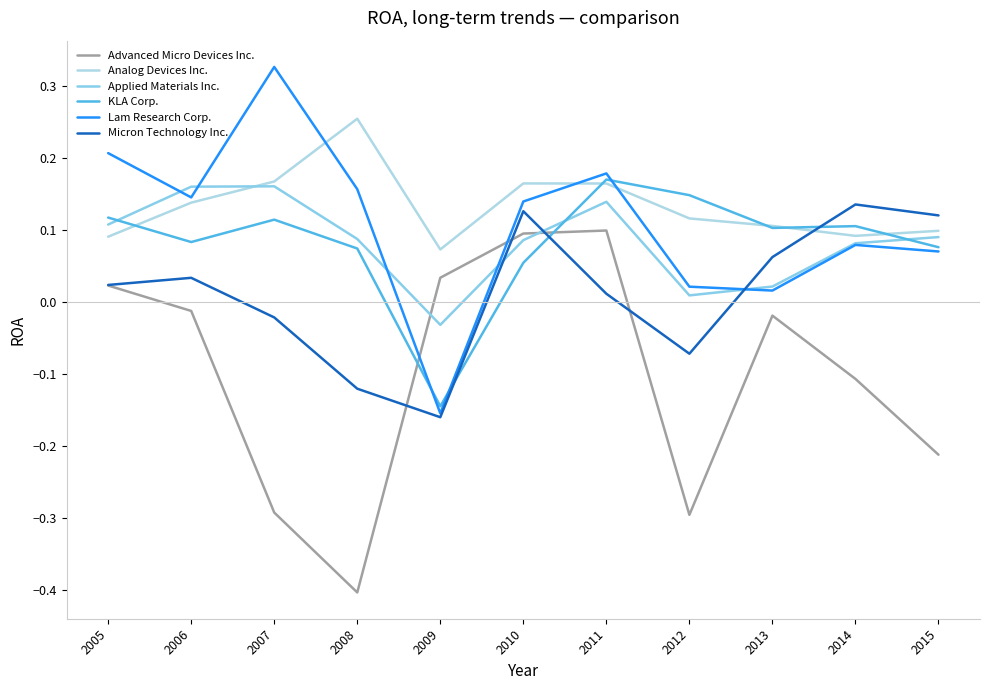

How many intersections are there between KLA Corp. and Analog Devices Inc.?

5